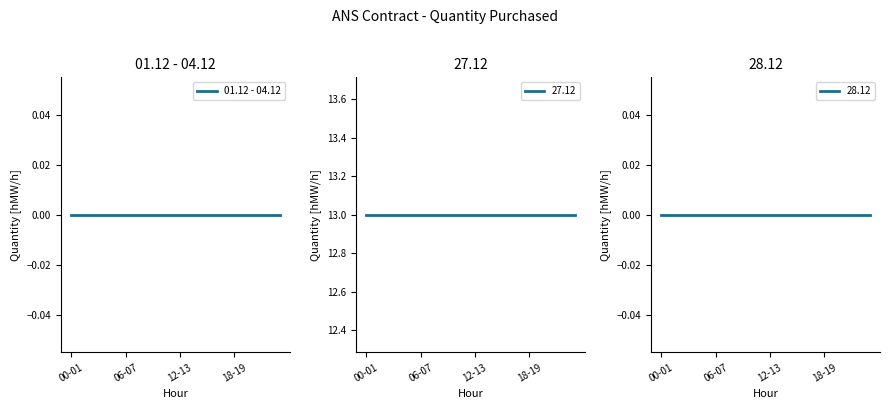

Rank the series by their maximum value, from lowest to highest.

01.12, 02.12, 03.12, 04.12, 28.12, 27.12